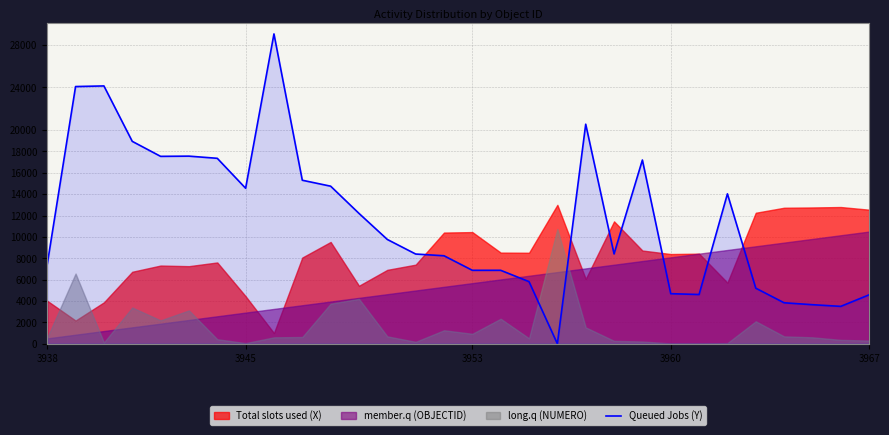

What position from the right is 13?

17